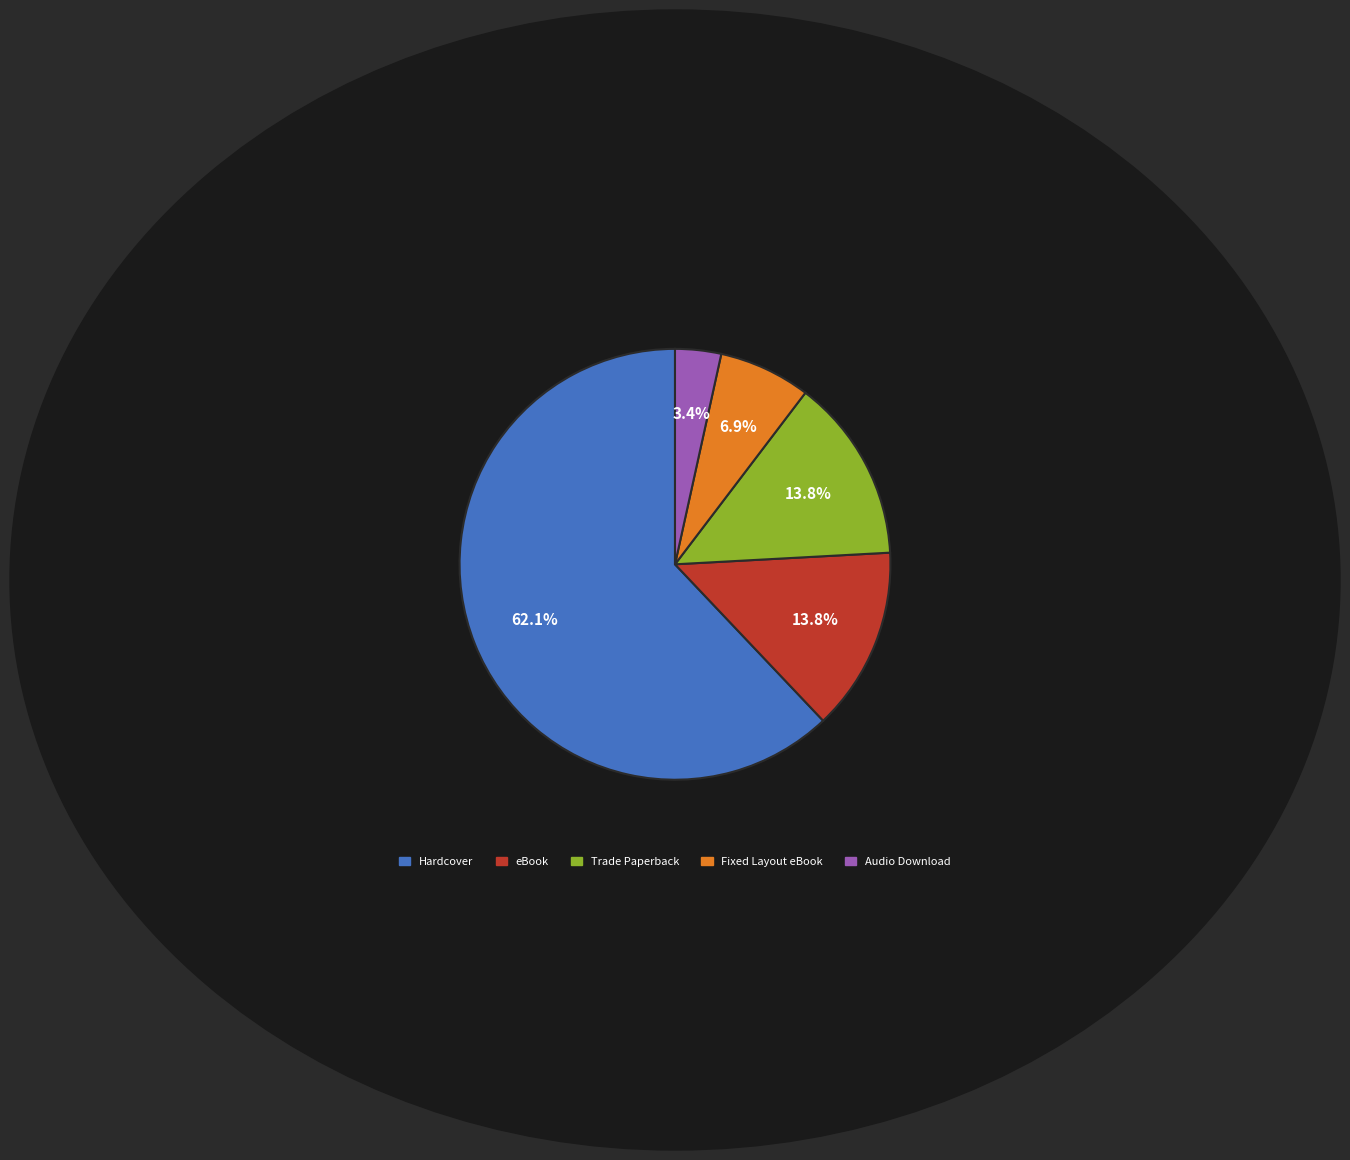

Is Audio Download the majority of the pie?

No